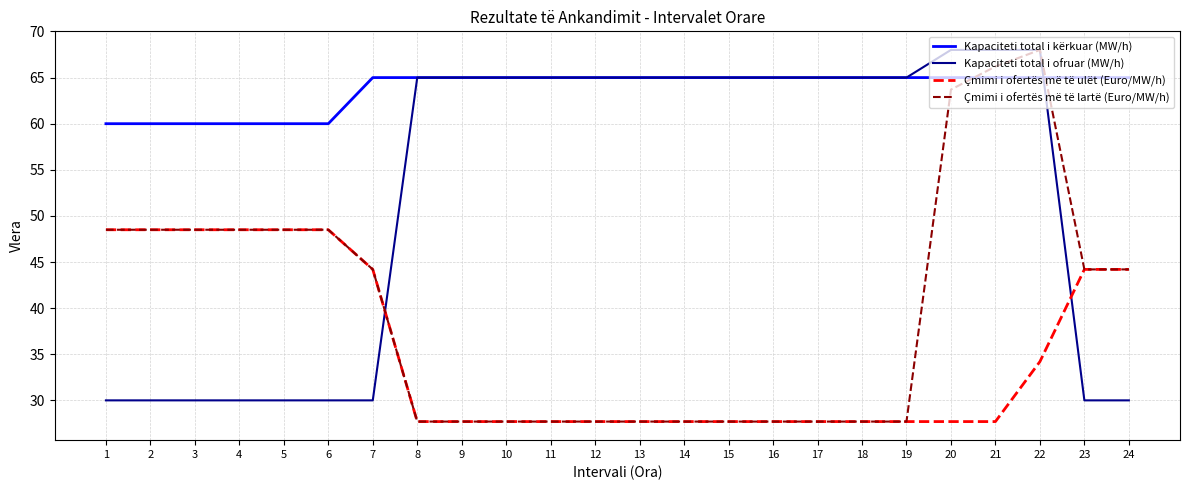

Is it true that Kapaciteti total i ofruar (MW/h) equals 49.0 at 24?

False